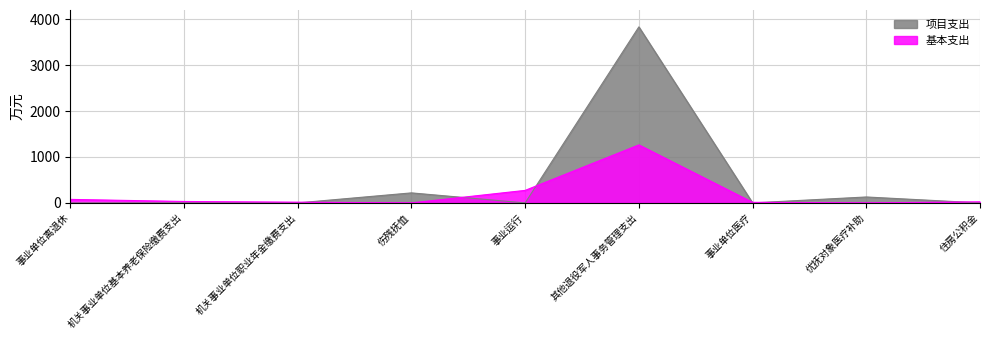

After their last crossing, which series has the higher values: 项目支出 or 基本支出?

基本支出